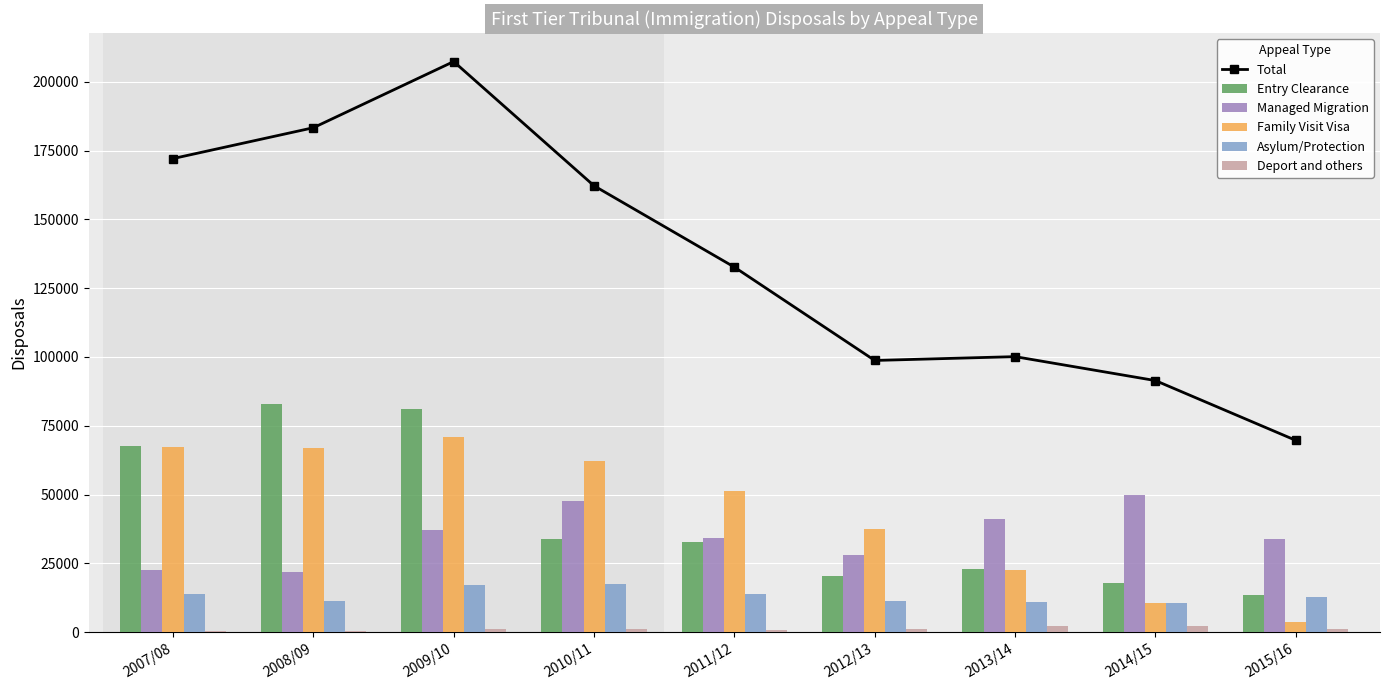

At how many categories does at least one series exceed 140401?

4